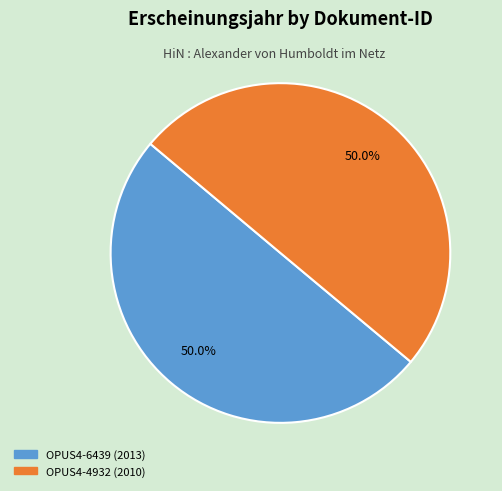

To the nearest percent, what percentage of the pie is OPUS4-6439?

50%